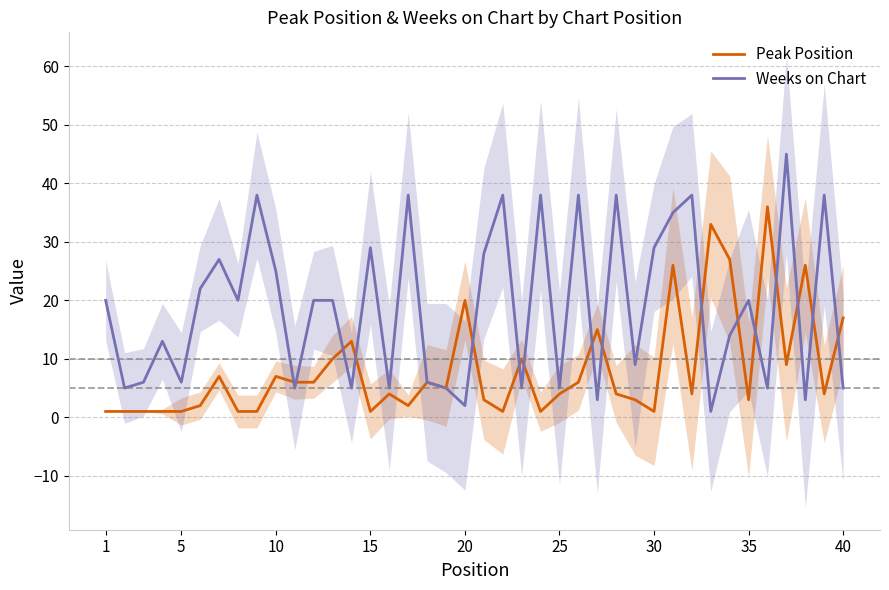

How many intersections are there between Weeks on Chart and Peak Position?

16